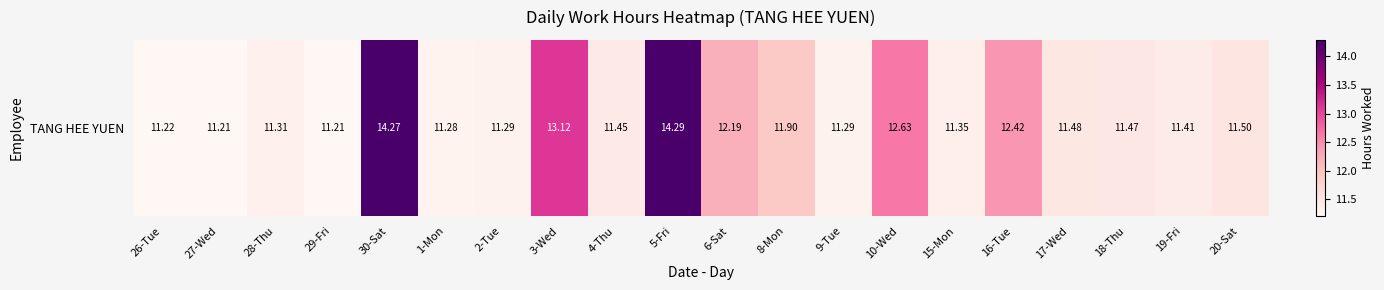

Which label corresponds to the smallest value in the chart?

27-Wed